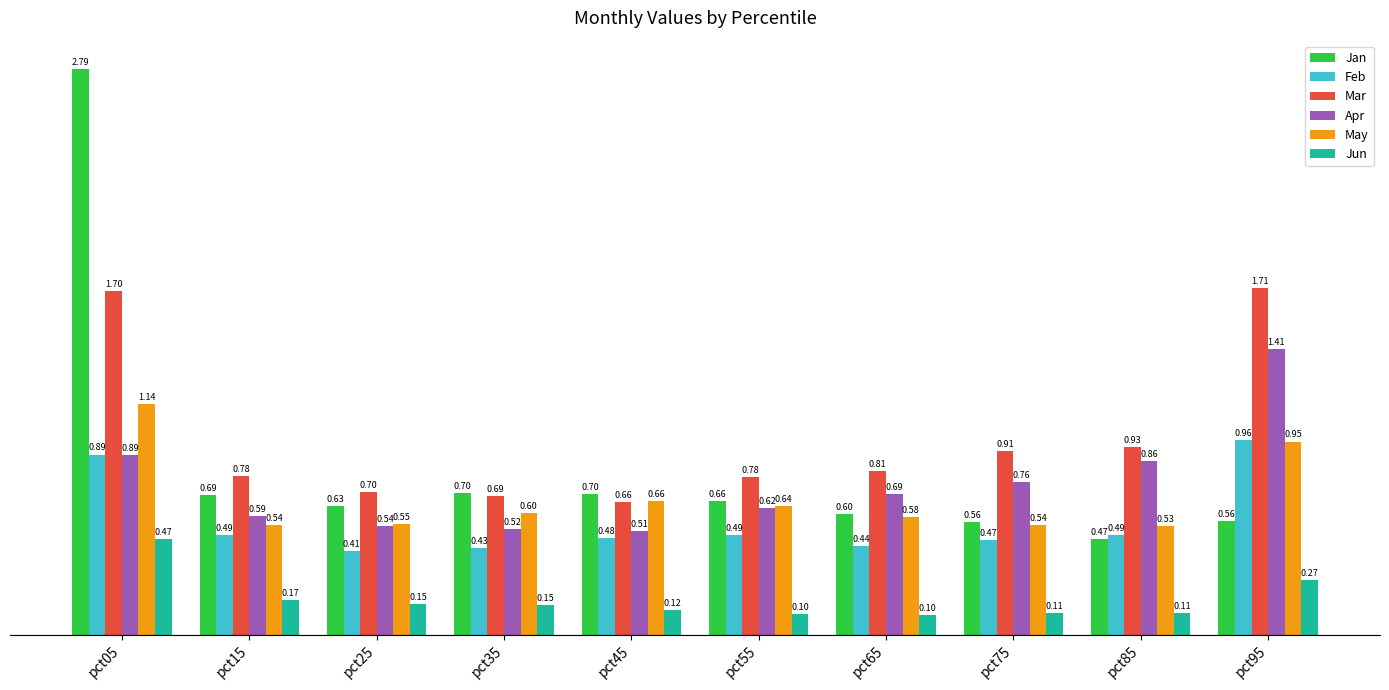

What is the sum of all Jun values?

1.7